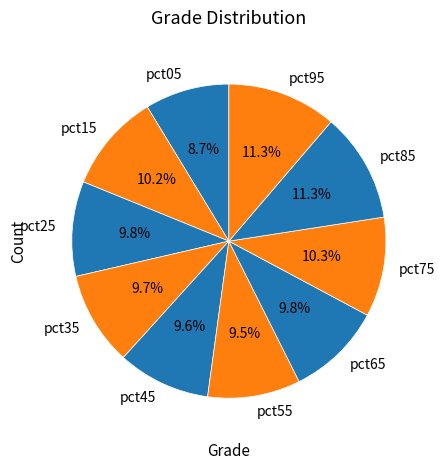

Approximately how many times larger is the value at pct75 compared to pct35?

1.1